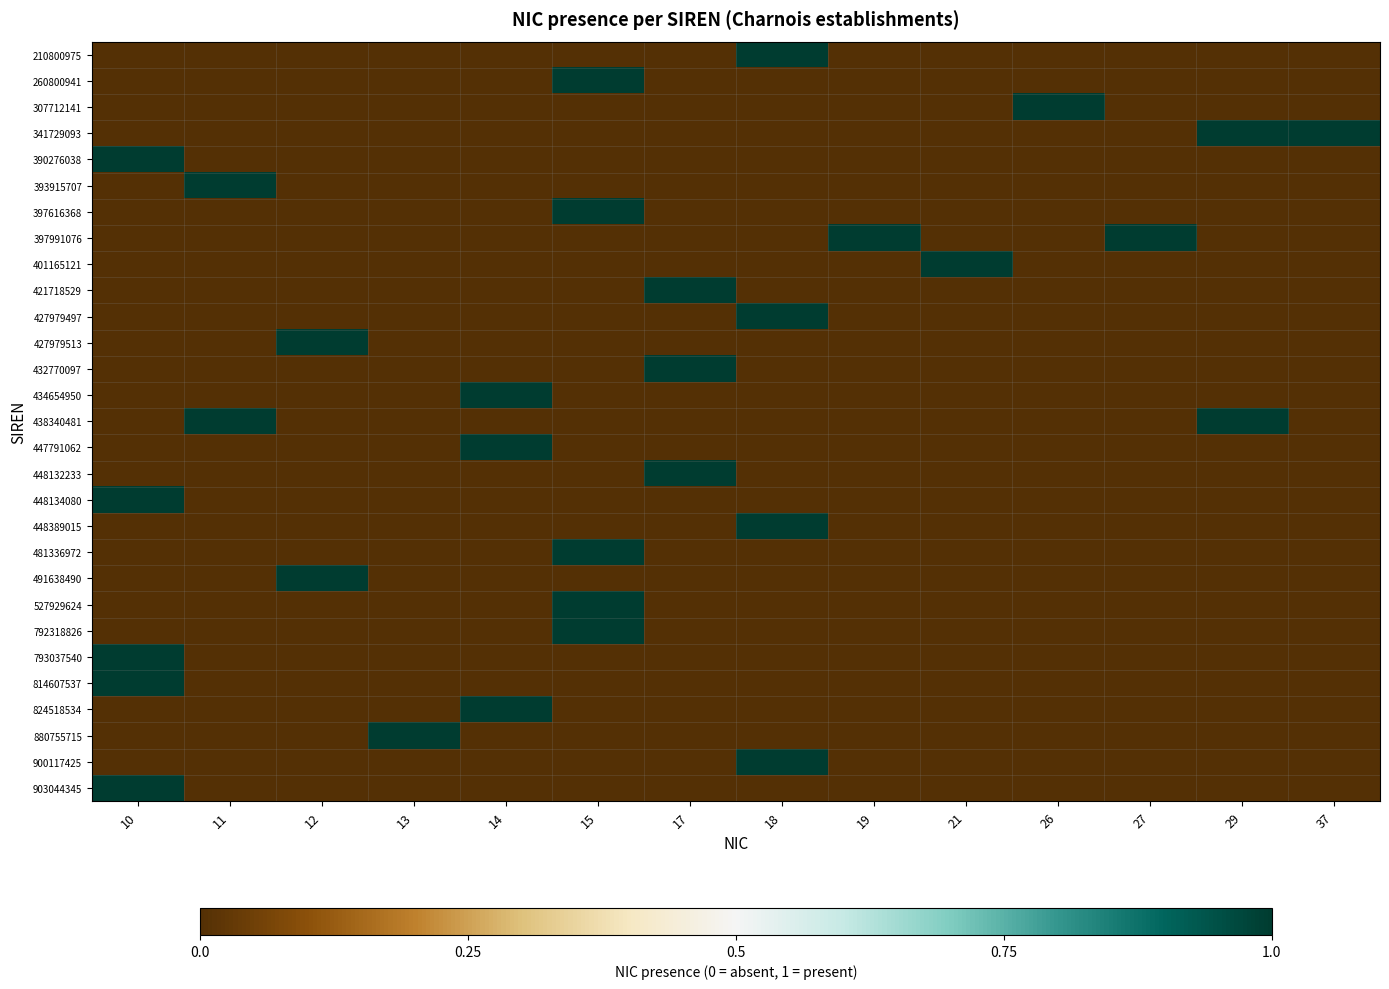

What is the total value across all series at 29?

2